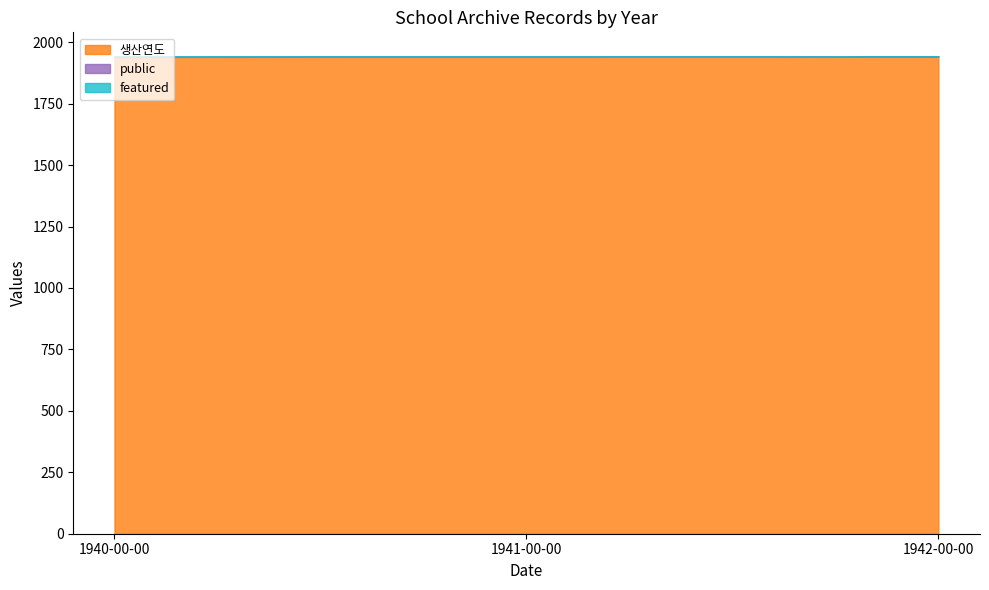

Which series has the largest total across all categories?

생산연도